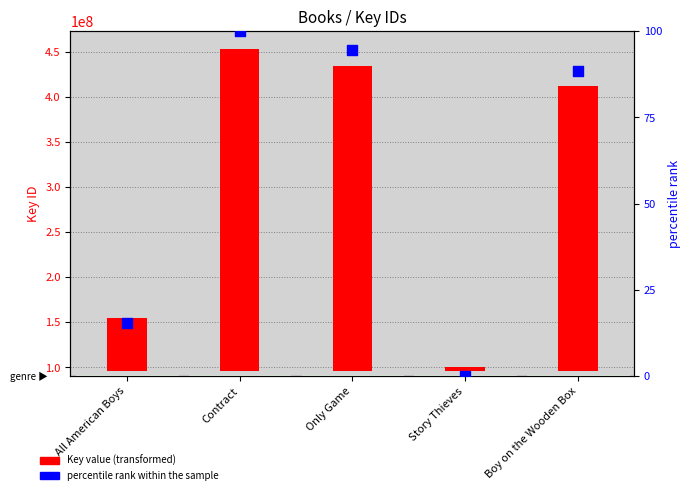

Which series has the largest total across all categories?

Key value (transformed)